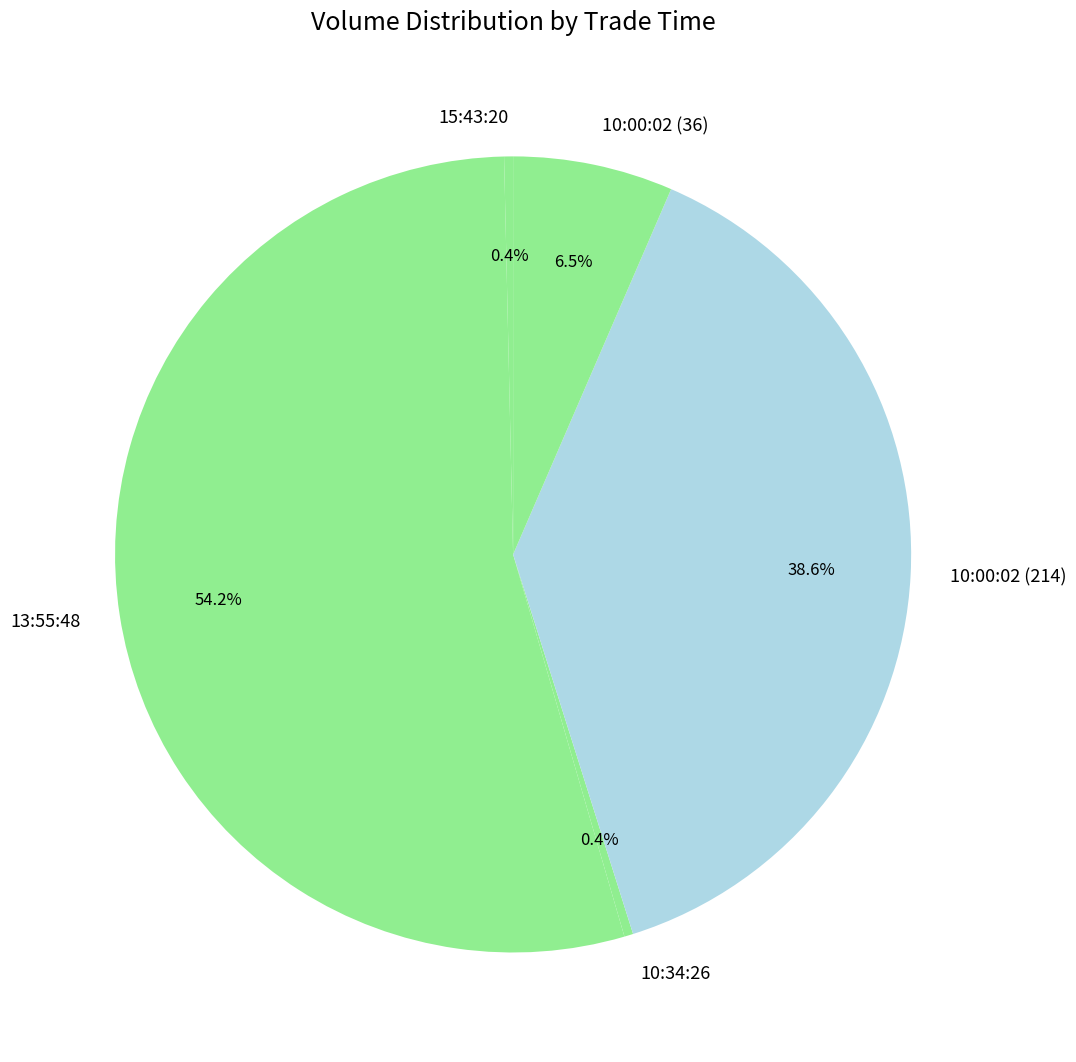

Do 10:00:02 (214) and 10:34:26 together represent more than half of the pie?

No